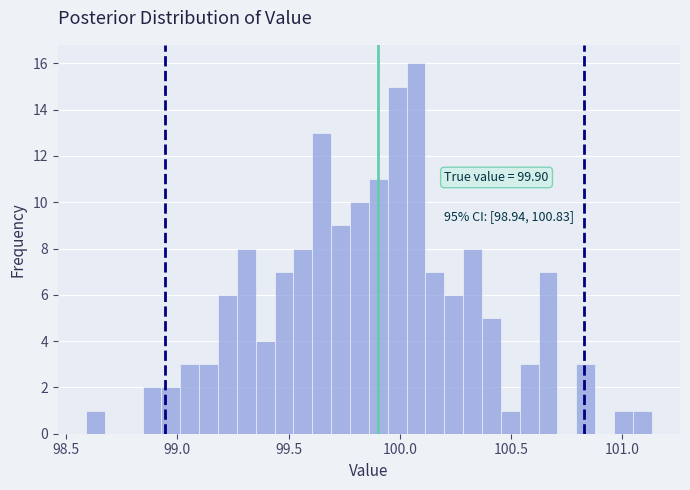

Around what value on the x-axis is the tallest bar? Give the approximate position of its centre, as read against the axis.

100.05